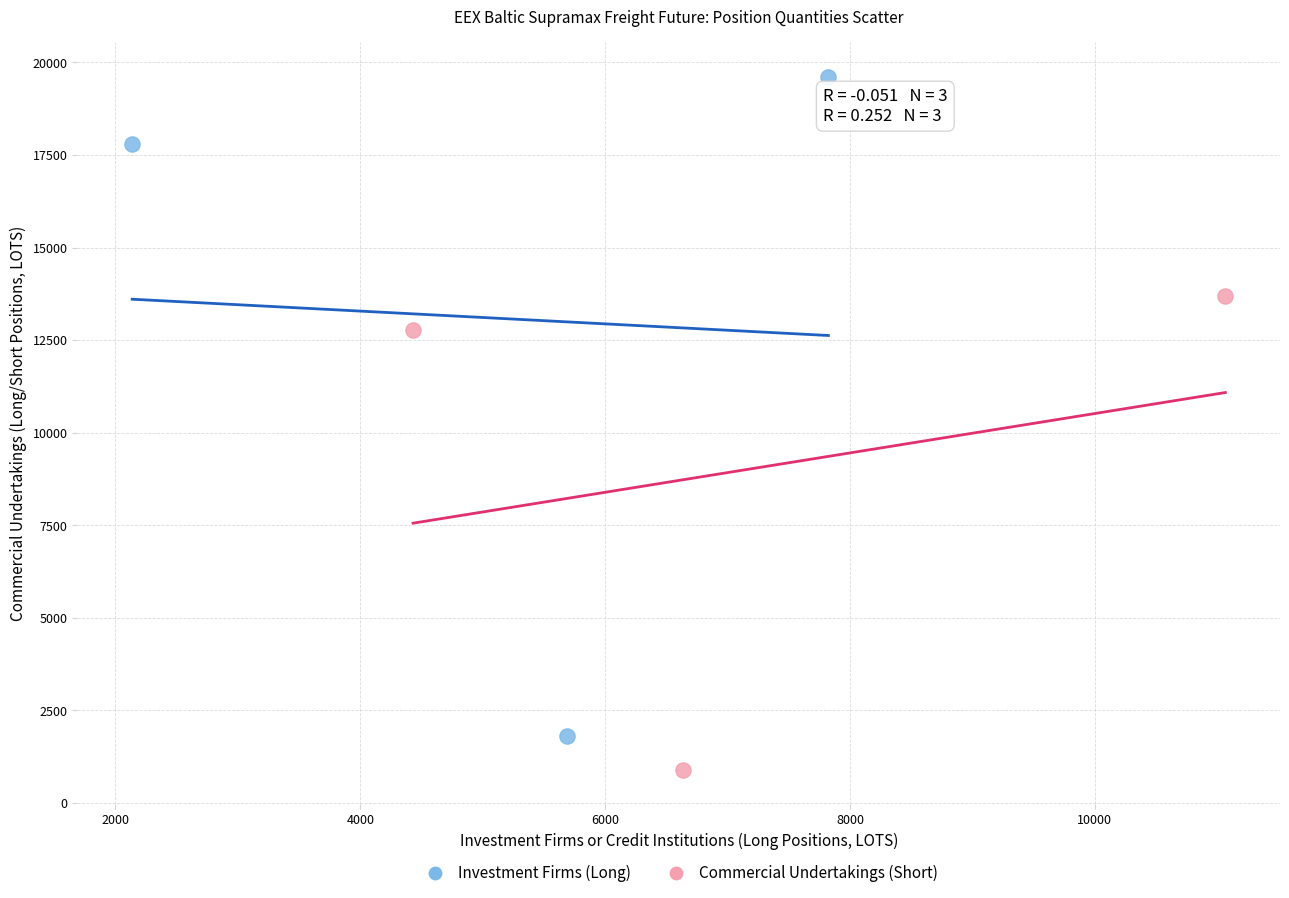

Which series reaches the maximum Y coordinate?

Investment Firms (Long)